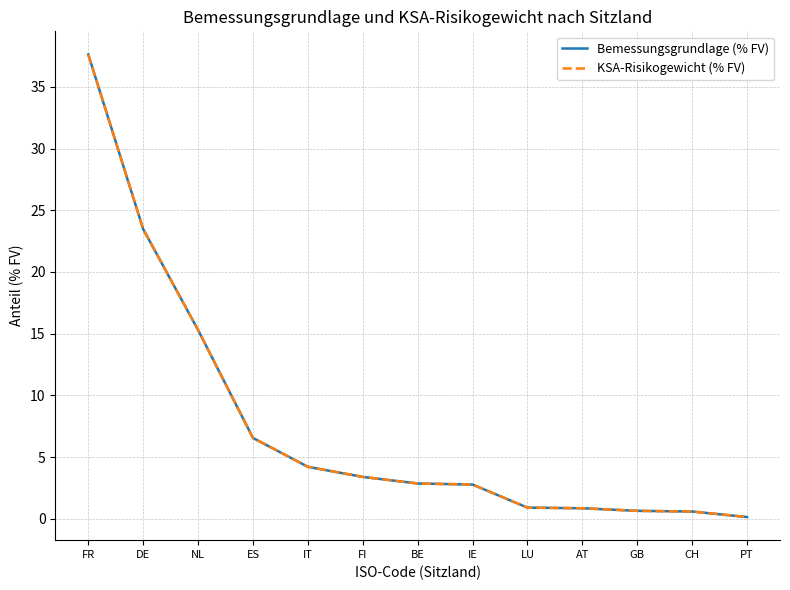

Which has a higher value, ES or IT?

ES